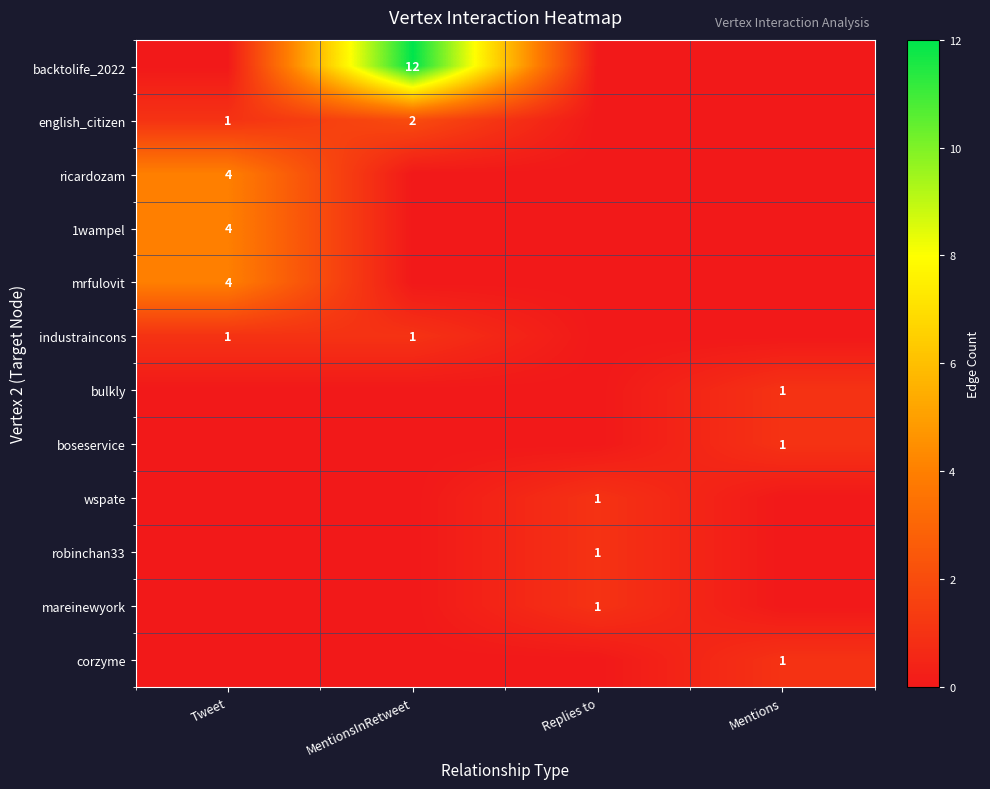

Is it true that industraincons equals 2 at Tweet?

False